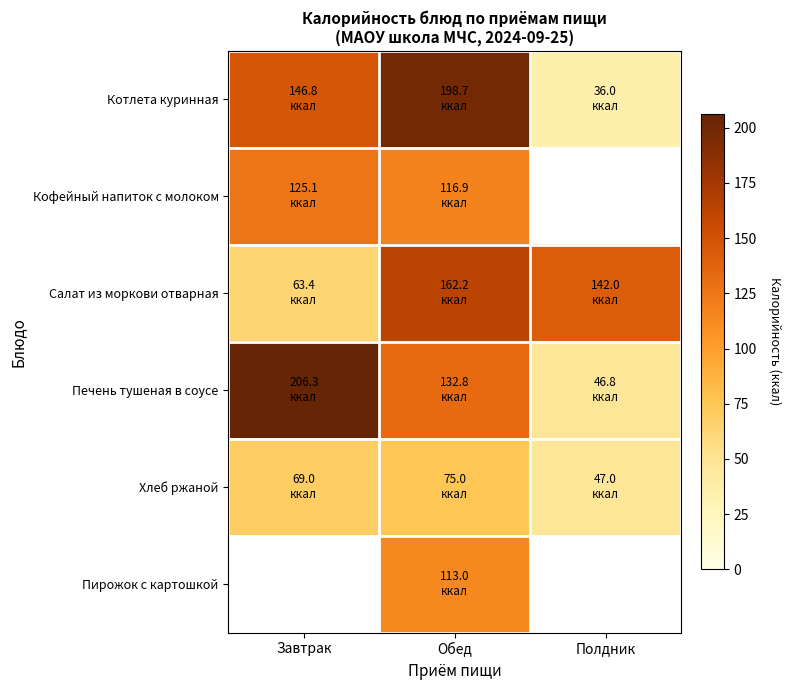

Which series has the largest range (max minus min)?

Котлета куринная